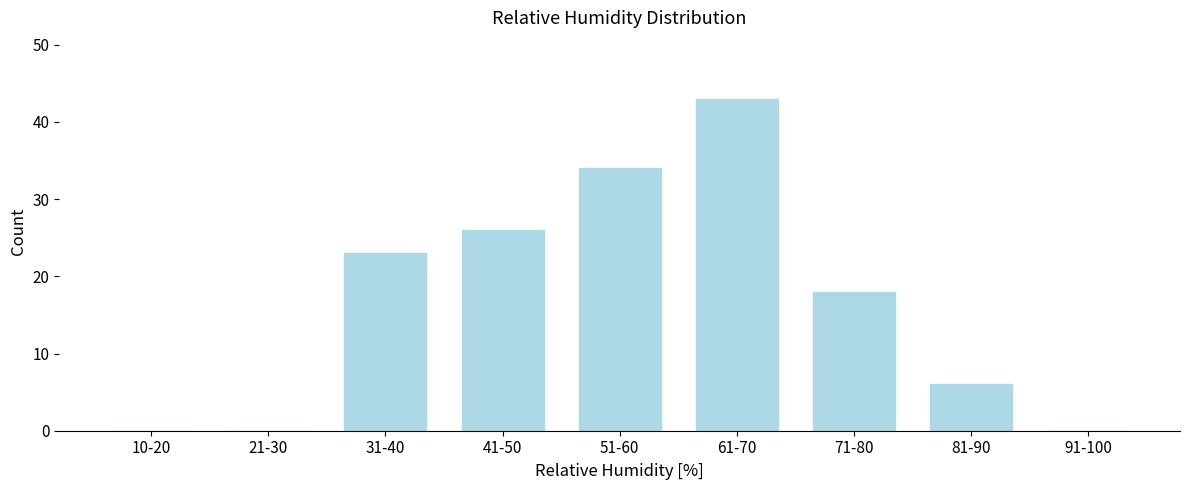

Reading left to right, what are all the values shown in this chart?

10-20=0	21-30=0	31-40=23	41-50=26	51-60=34	61-70=43	71-80=18	81-90=6	91-100=0